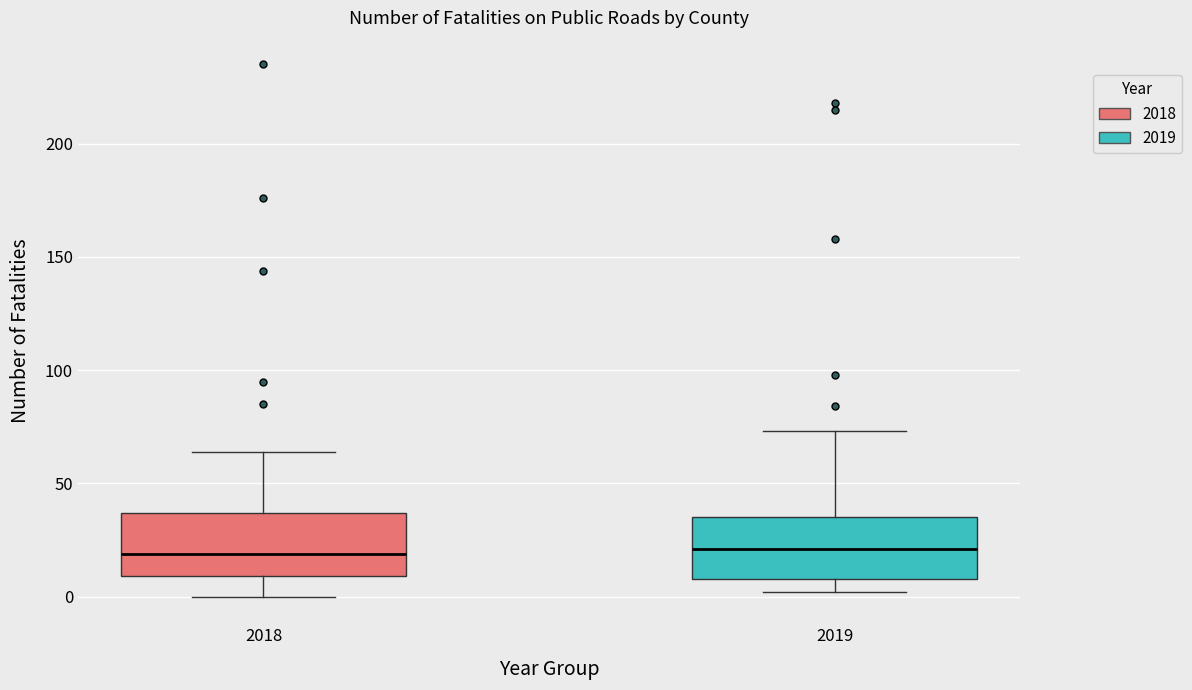

Reading left to right, transcribe this box plot: for each box, give where its median line is, the range the box spans, and where its two whiskers end, as read against the y-axis. The values are not printed on the chart, so give them approximately, as read against the axis.

2018: median 20, box 10 to 35, whiskers 0 to 65
2019: median 20, box 10 to 35, whiskers 0 to 75